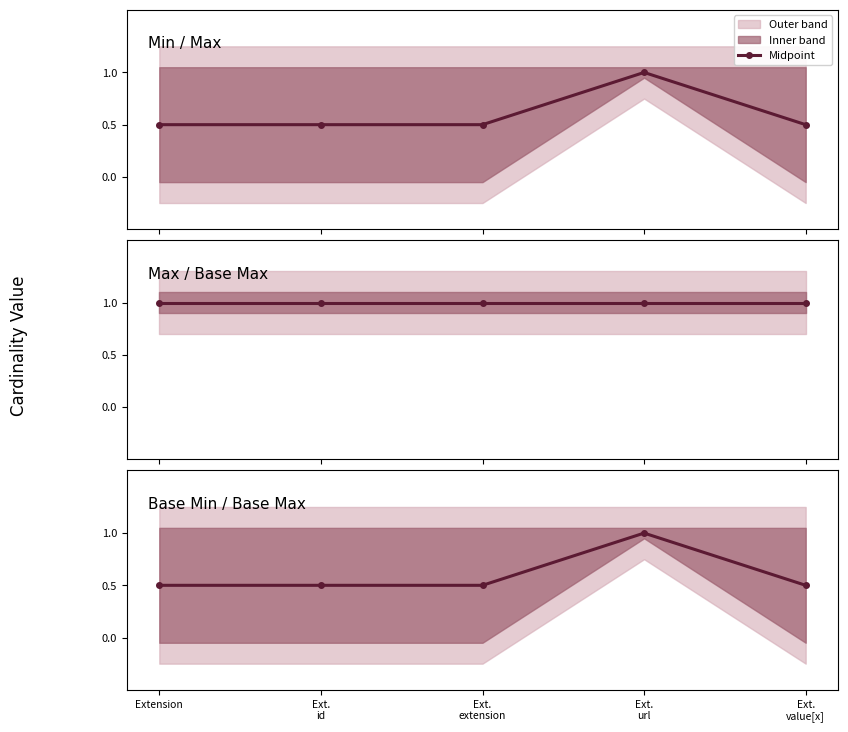

True or false: Max / Base Max and Base Min / Base Max intersect in this chart.

False